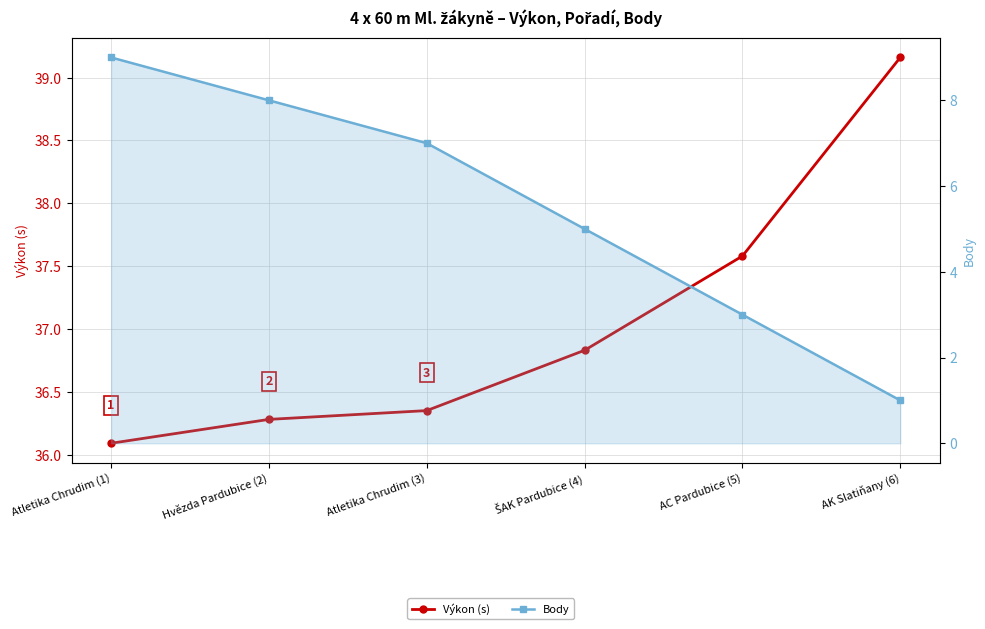

What position from the right is Atletika Chrudim (3)?

4